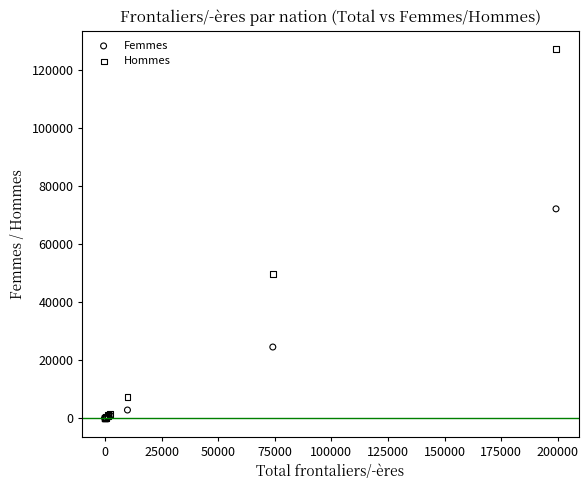

Which series contains the highest Y value?

Hommes